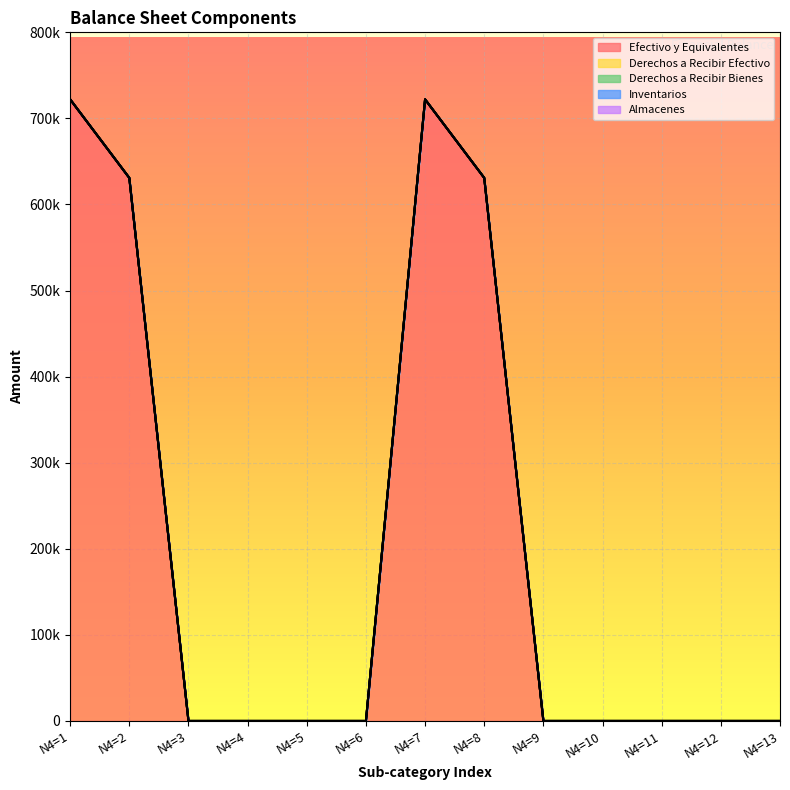

Between N4=6 and N4=10, which series saw the biggest shift?

Efectivo y Equivalentes